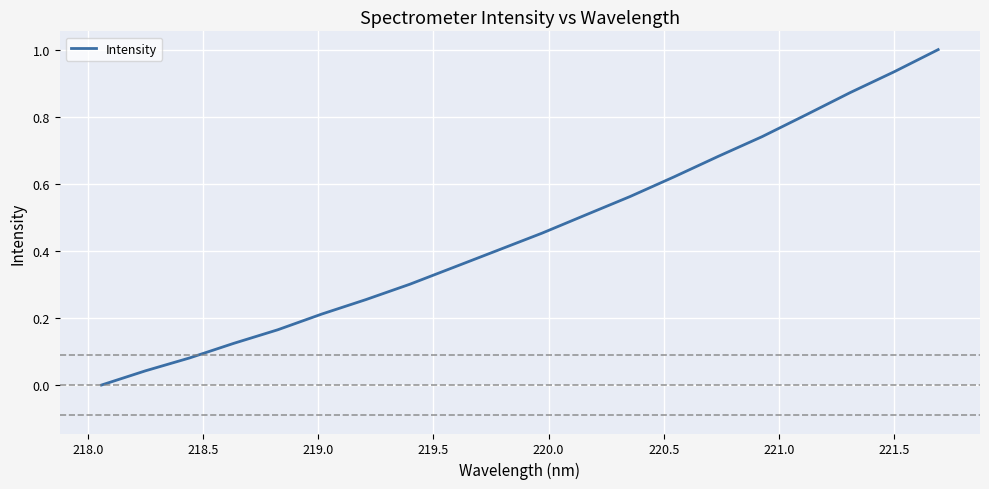

What is the difference between the maximum and minimum values?

1.0